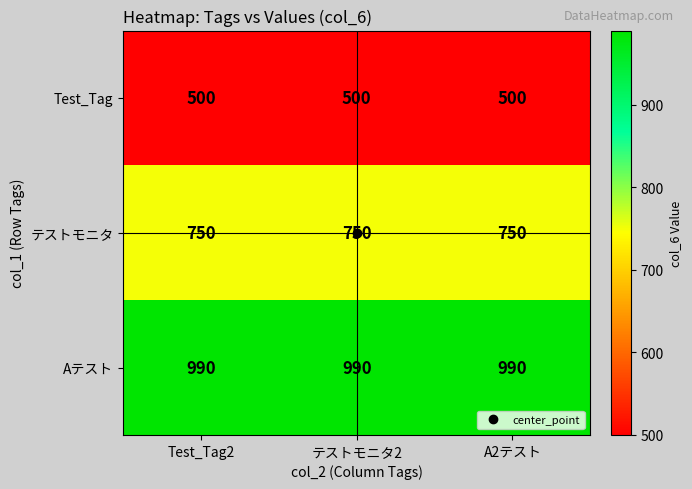

Is it true that Aテスト equals 990 at Test_Tag2?

True